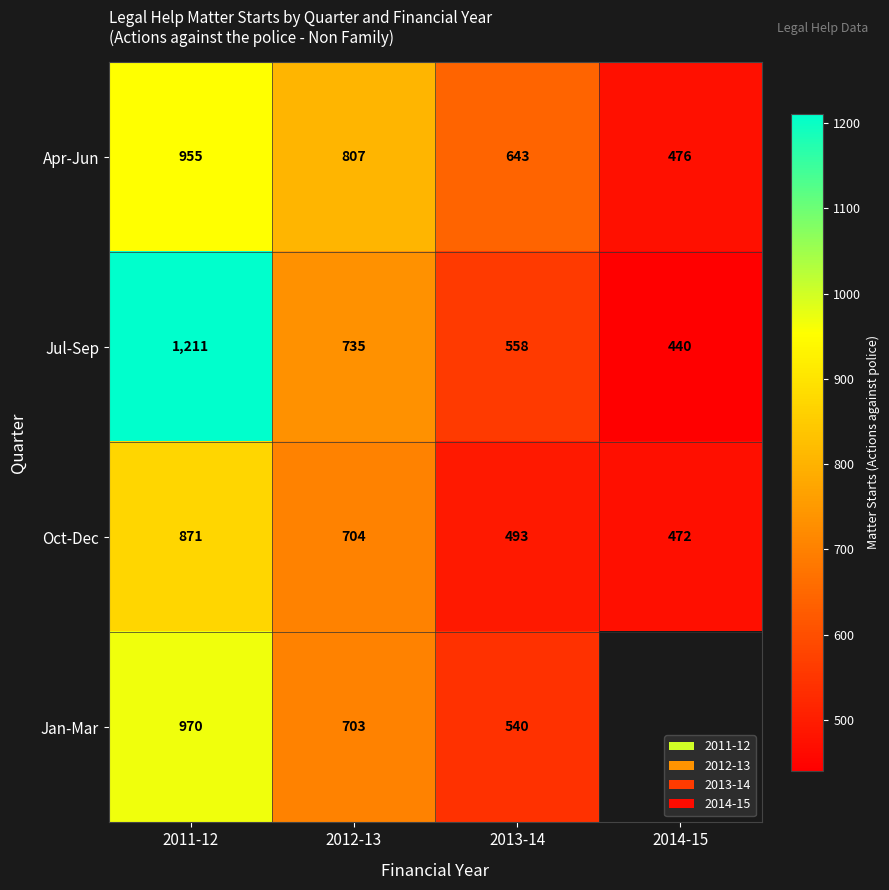

What is the spread (max minus min) of values at 2012-13?

104